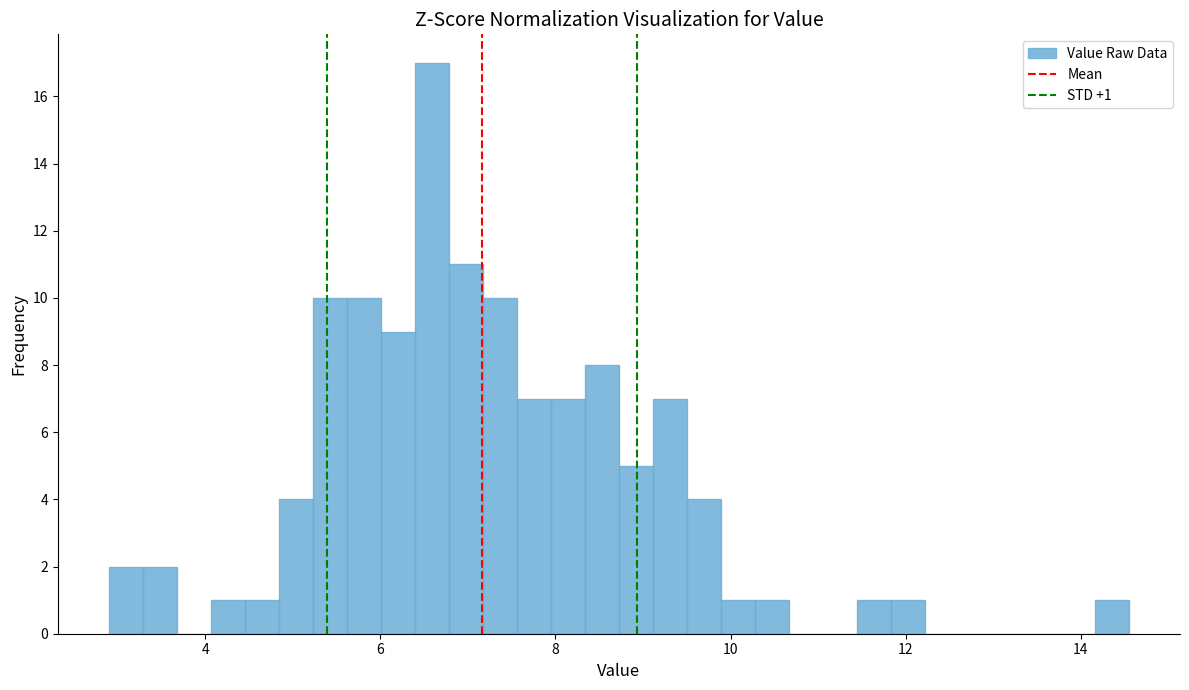

Around what value on the x-axis is the tallest bar? Give the approximate position of its centre, as read against the axis.

6.6